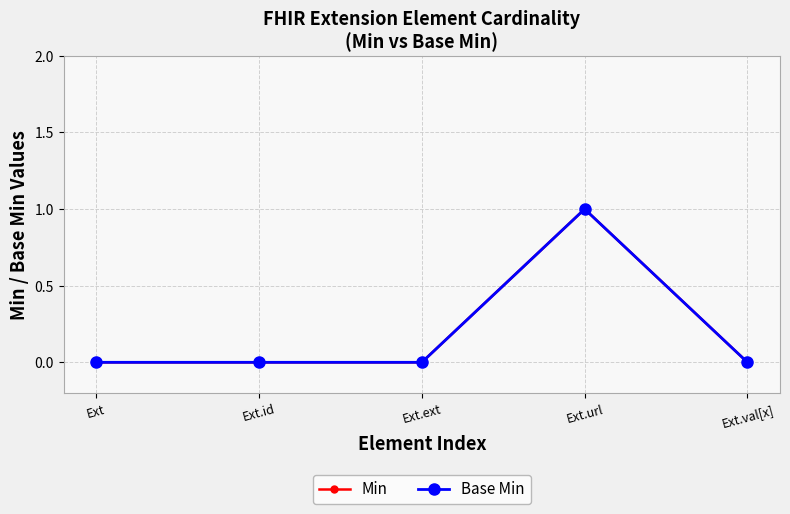

In Base Min, how many points are higher than both neighbors (excluding endpoints)?

1